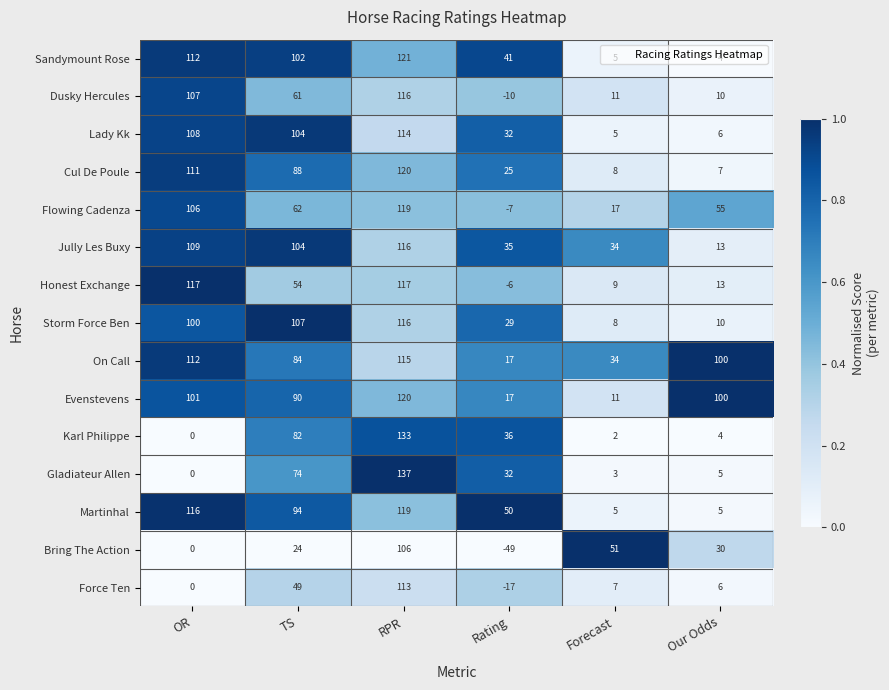

Is the value of Karl Philippe at TS greater than the value of Flowing Cadenza at RPR?

No